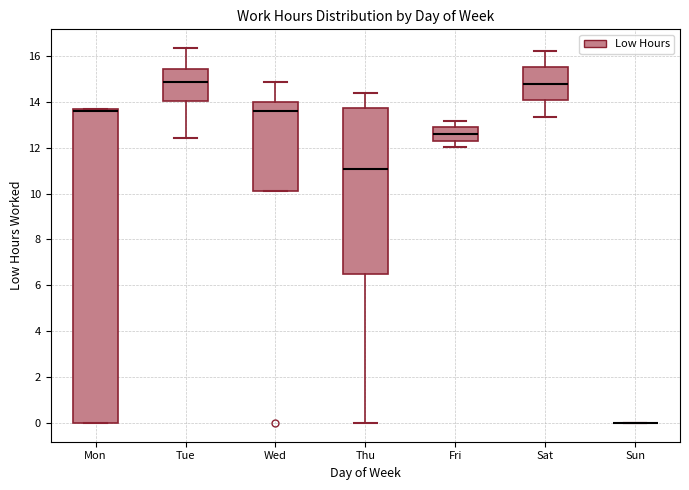

Reading left to right, read every box against the y-axis: the position of its median line, the range the box covers, and the ends of its whiskers. The values are not printed on the chart, so give them approximately, as read against the axis.

Mon: median 13.6 (just below the box's upper edge), box 0.0 to 13.6, whiskers 0.0 to 13.6
Tue: median 14.8, box 14.0 to 15.4, whiskers 12.4 to 16.4
Wed: median 13.6, box 10.2 to 14.0, whiskers 10.2 to 14.8
Thu: median 11.0, box 6.4 to 13.8, whiskers 0.0 to 14.4
Fri: median 12.6, box 12.4 to 12.8, whiskers 12.0 to 13.2
Sat: median 14.8, box 14.0 to 15.6, whiskers 13.4 to 16.2
Sun: box collapsed to a line at 0.0, whiskers 0.0 to 0.0